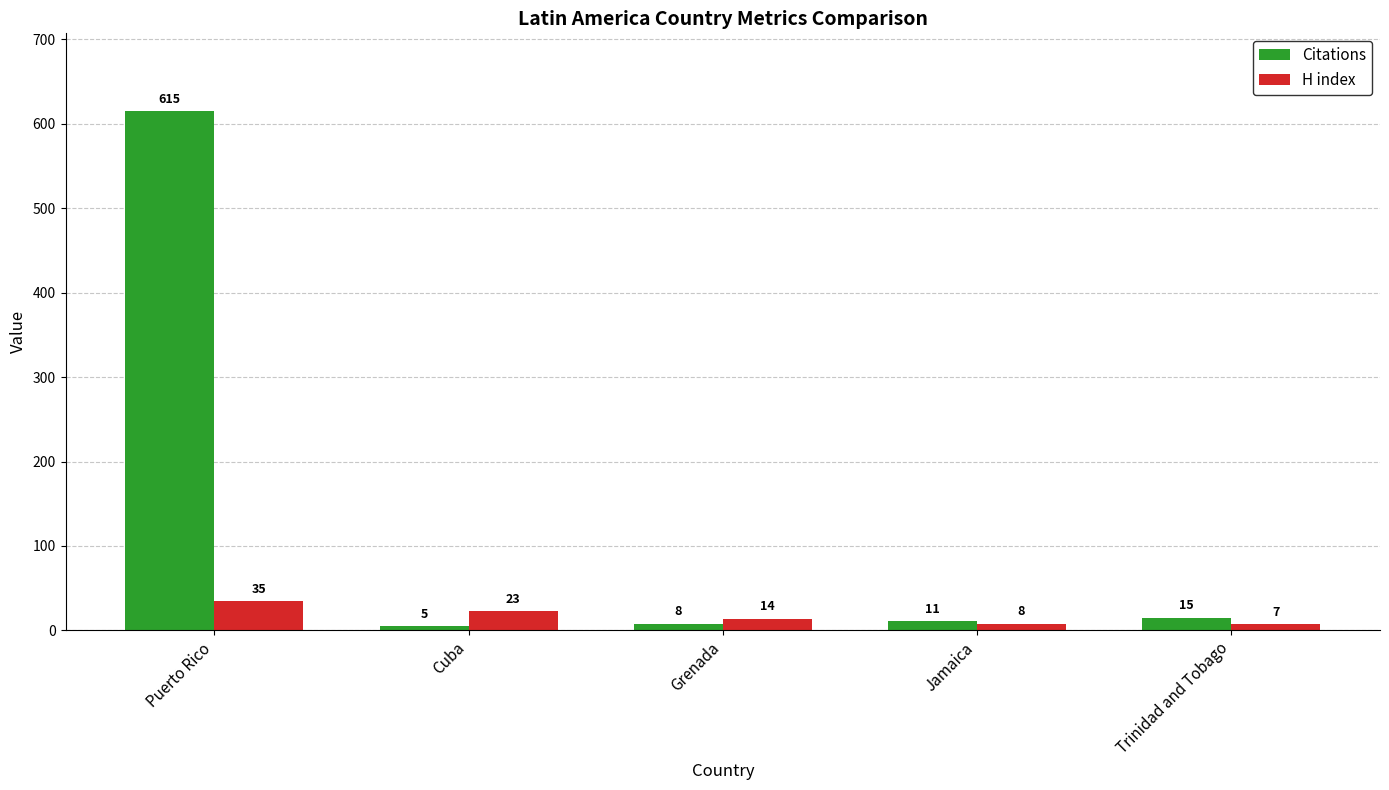

What is the difference between the second highest and minimum values in the H index series?

16